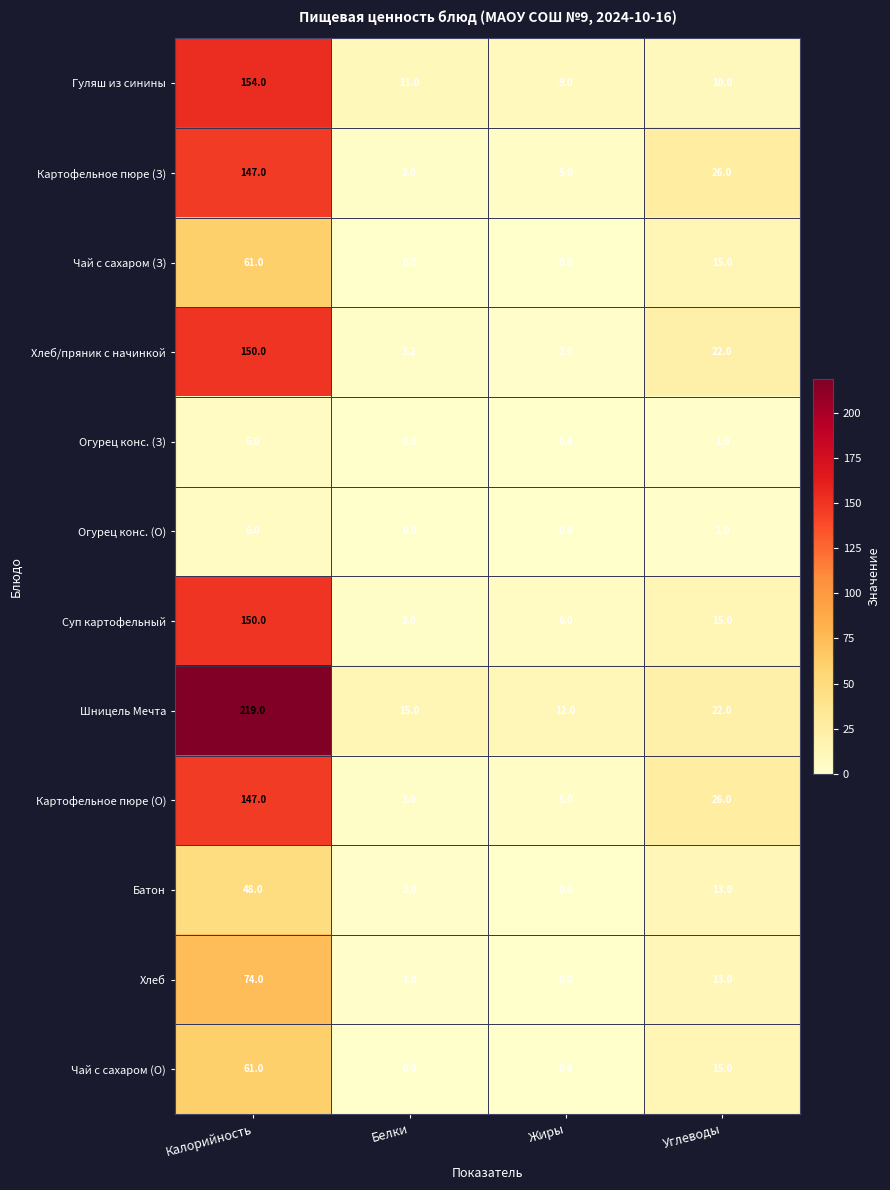

Which category has the lowest value in the Картофельное пюре (З) series?

Белки